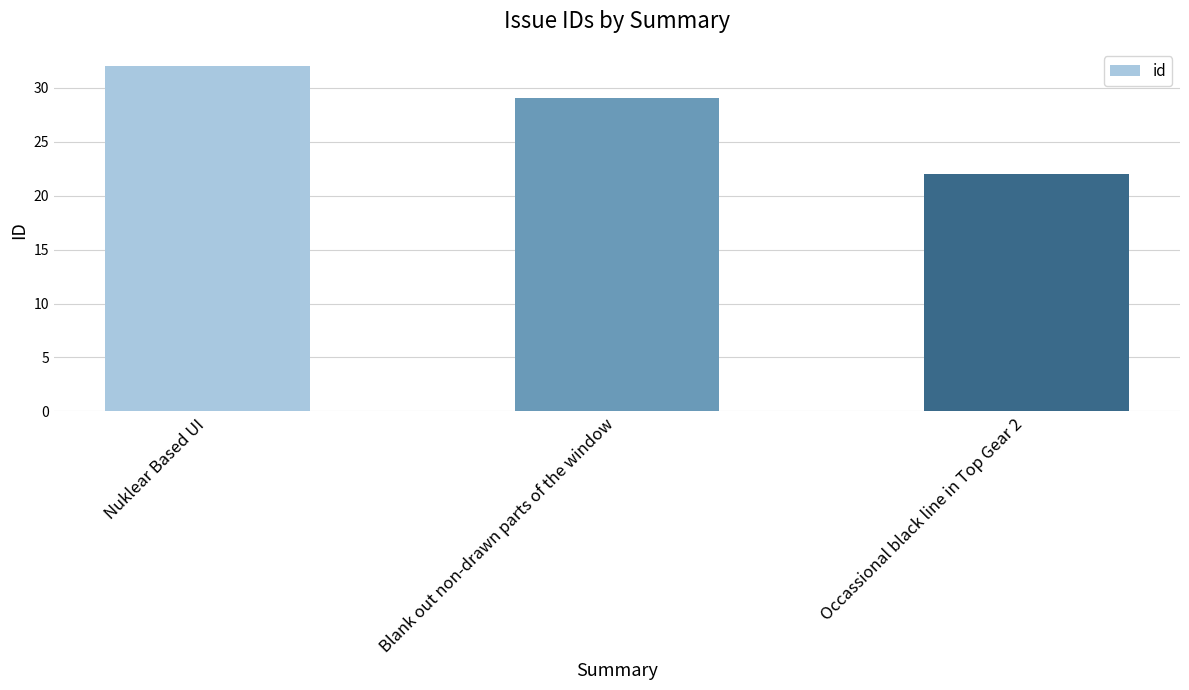

Rank the categories by value from highest to lowest.

Nuklear Based UI, Blank out non-drawn parts of the window, Occassional black line in Top Gear 2